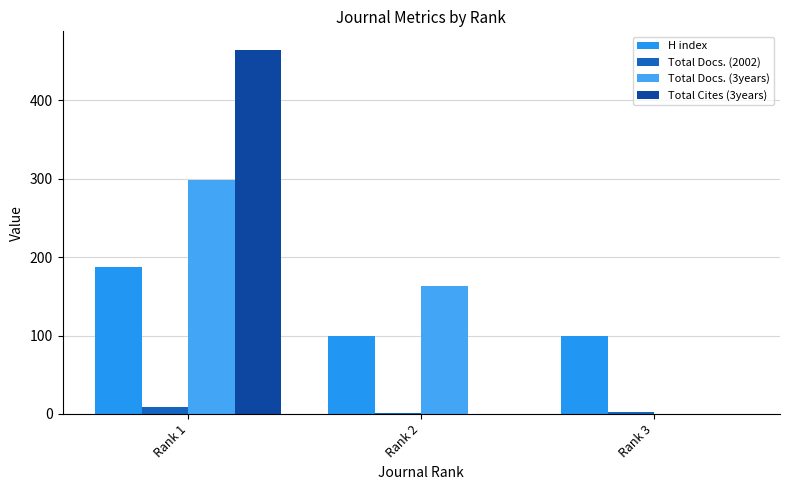

Are the bars horizontal?

No